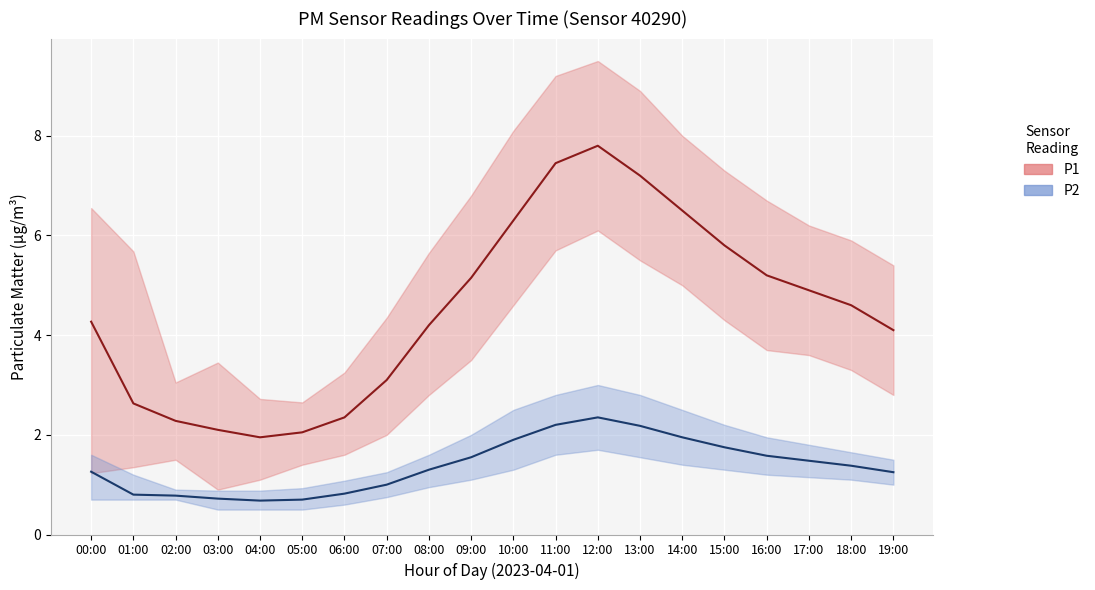

Which series has the largest range (max minus min)?

P1